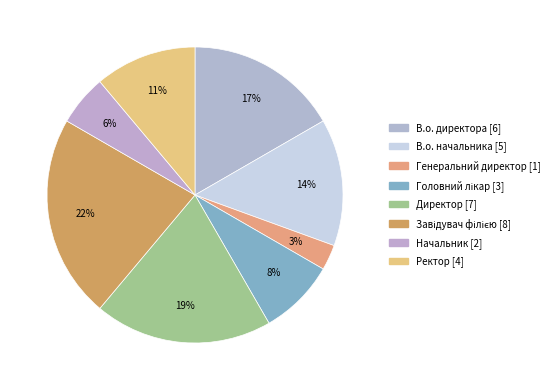

Count the number of slices in the pie.

8